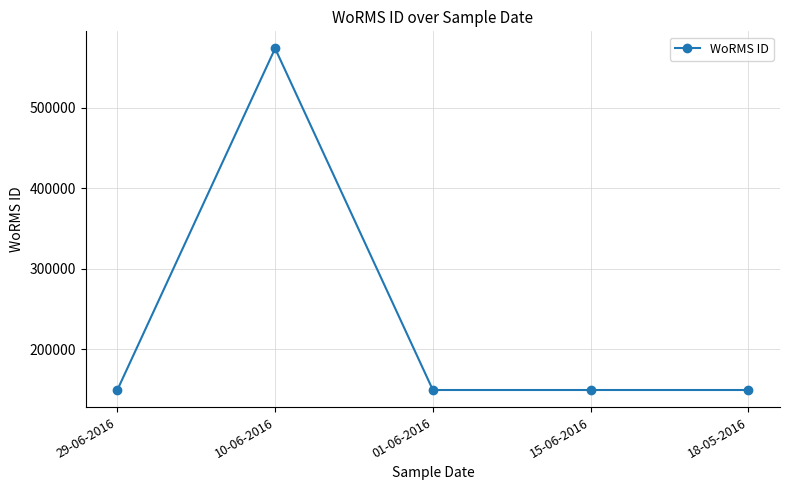

Reading left to right, list all the values displayed in this chart.

149186	573610	149186	149186	149186